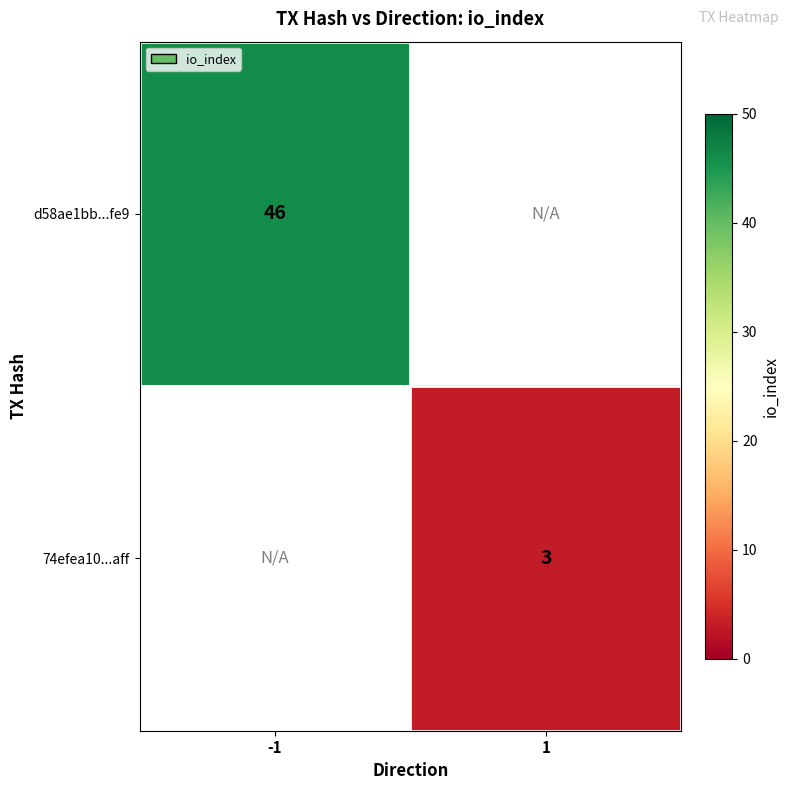

Is it true that d58ae1bb...fe9 equals 60.9 at -1?

False